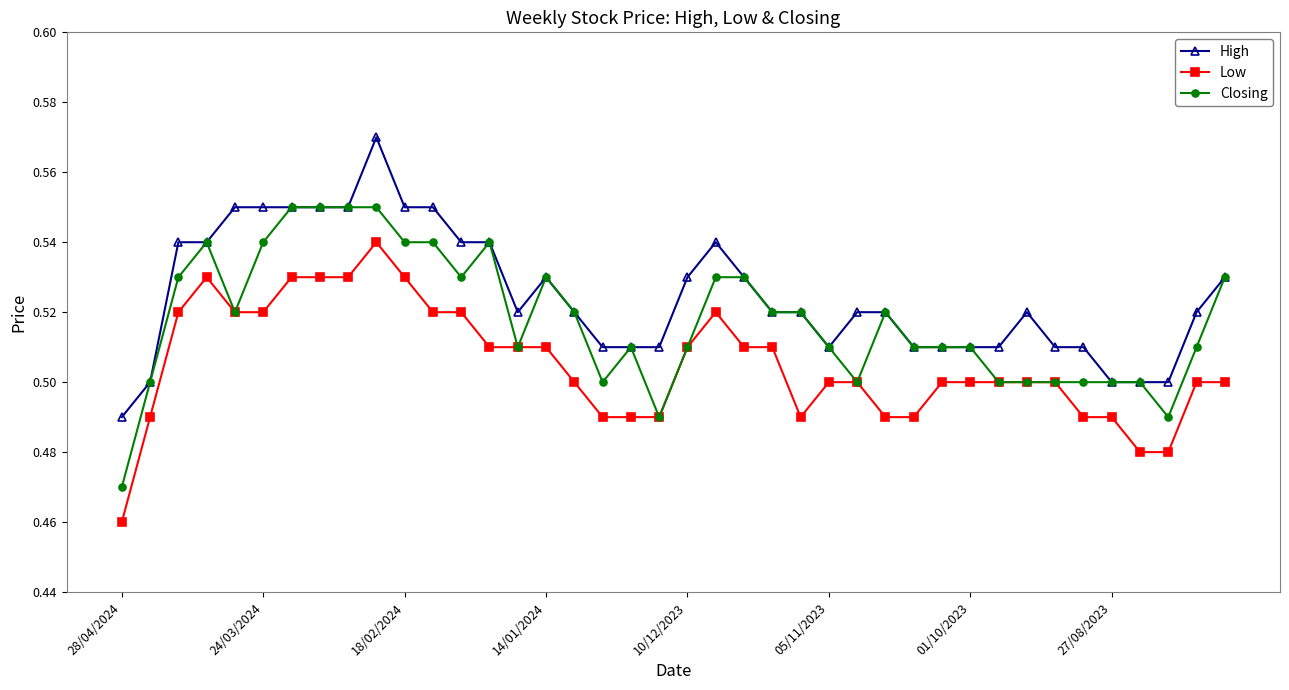

True or false: High and Low cross at least once.

False